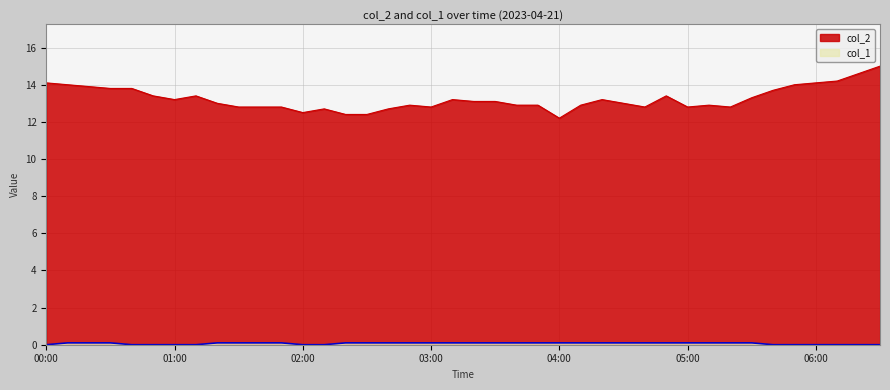

How many data points in col_2 are above 13?

20